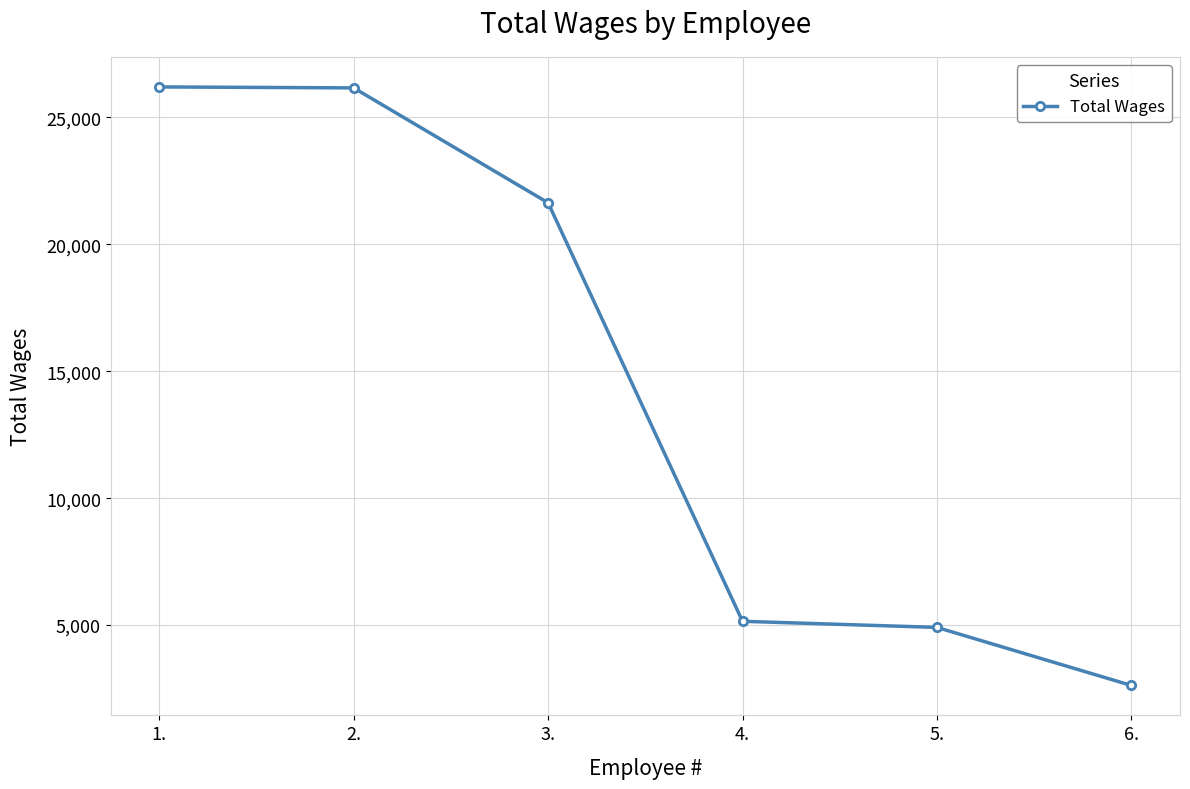

What value does the data have at 2., to the nearest 10?

26160